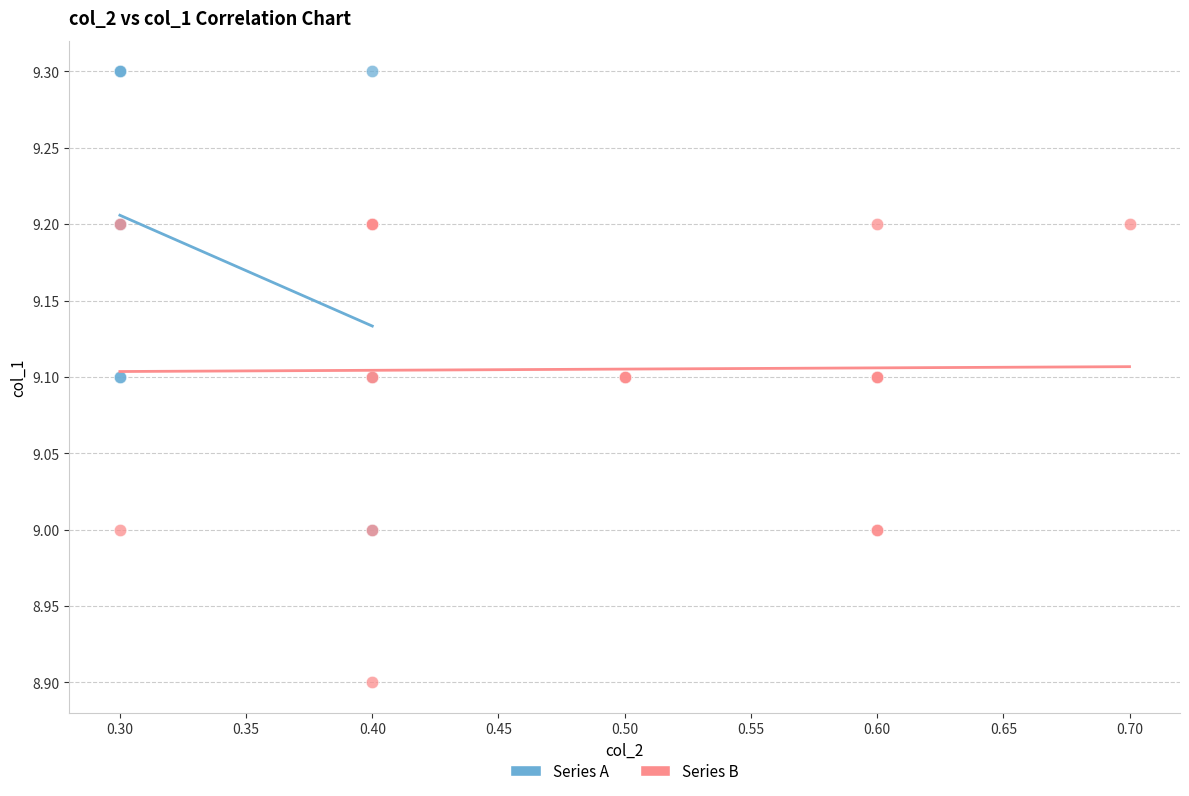

Which series reaches the minimum Y coordinate?

Series B